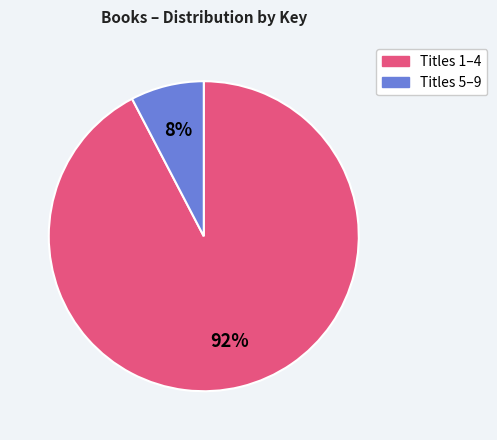

True or false: Titles 5–9 accounts for 8% of the total.

True